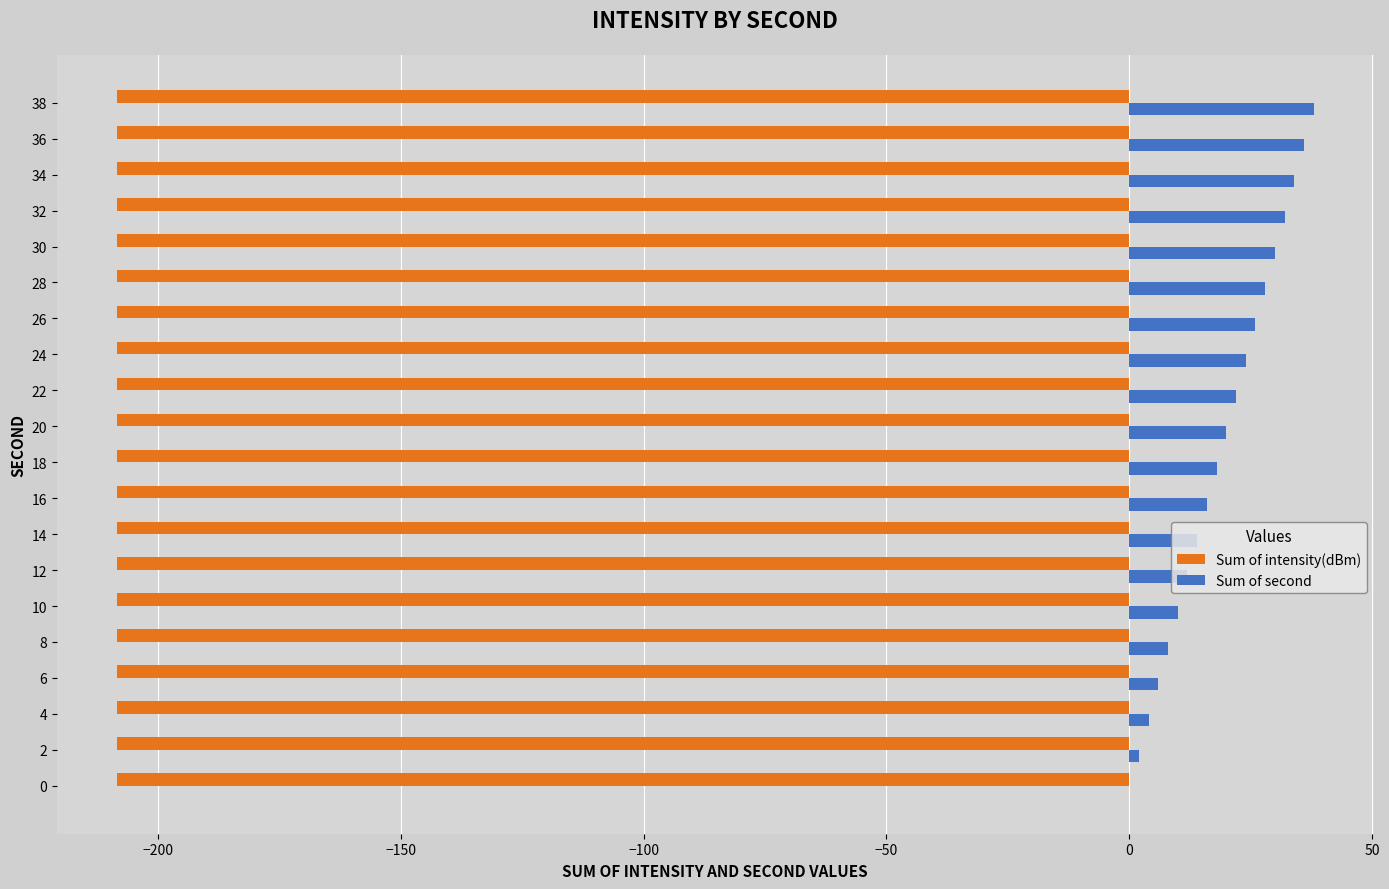

Which series has the largest total across all categories?

Sum of second